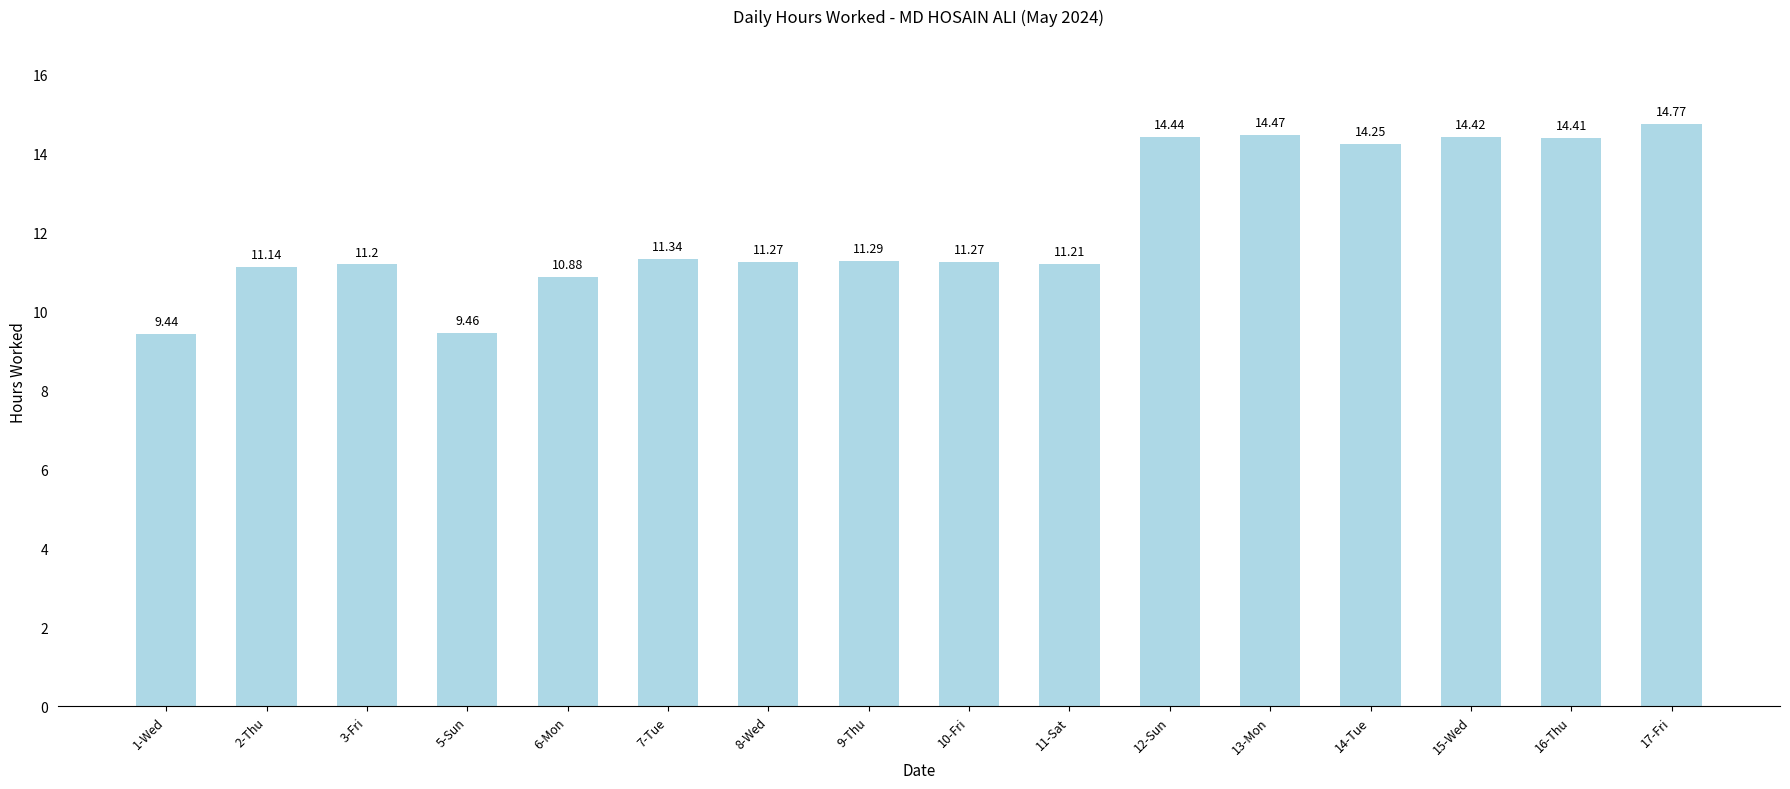

How many bars are there in total?

16